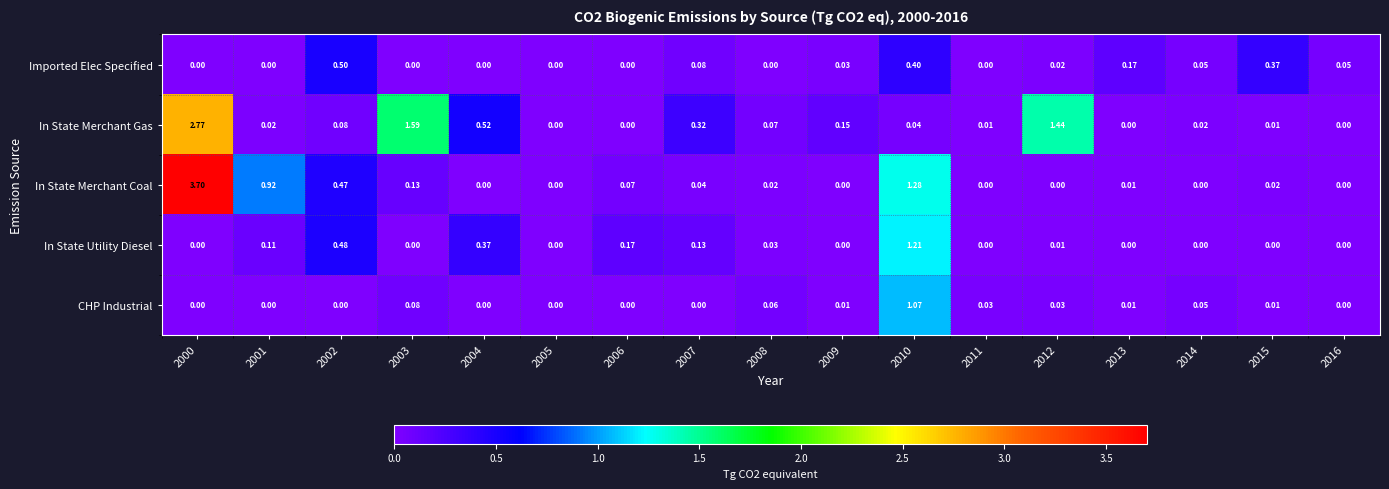

Rank the series at 2008 from highest to lowest value.

In State Merchant Gas, CHP Industrial, In State Utility Diesel, In State Merchant Coal, Imported Elec Specified